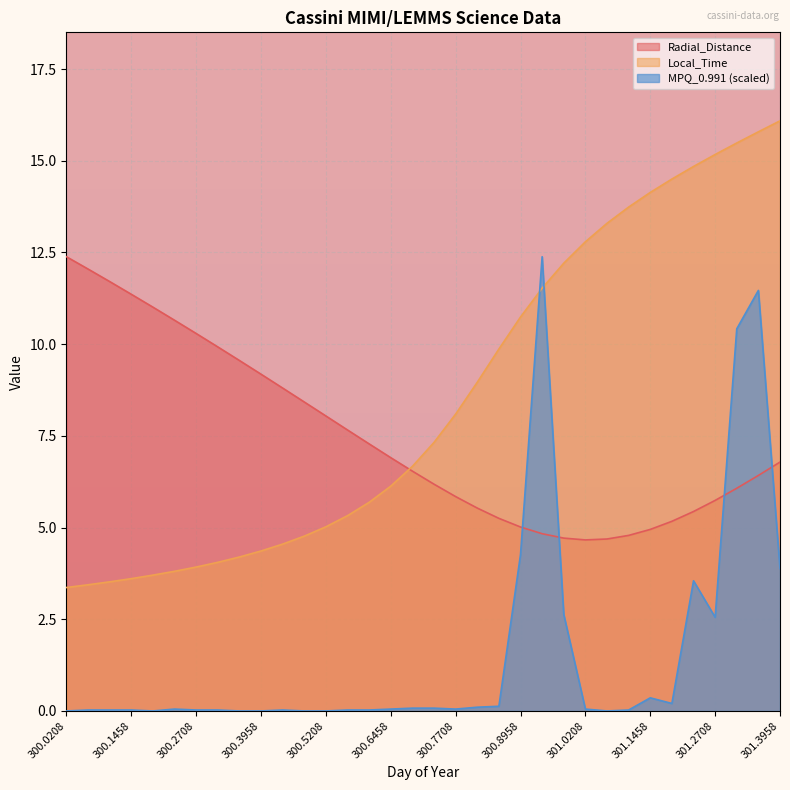

What is the approximate value of Radial_Distance at 300.9792?

4.7